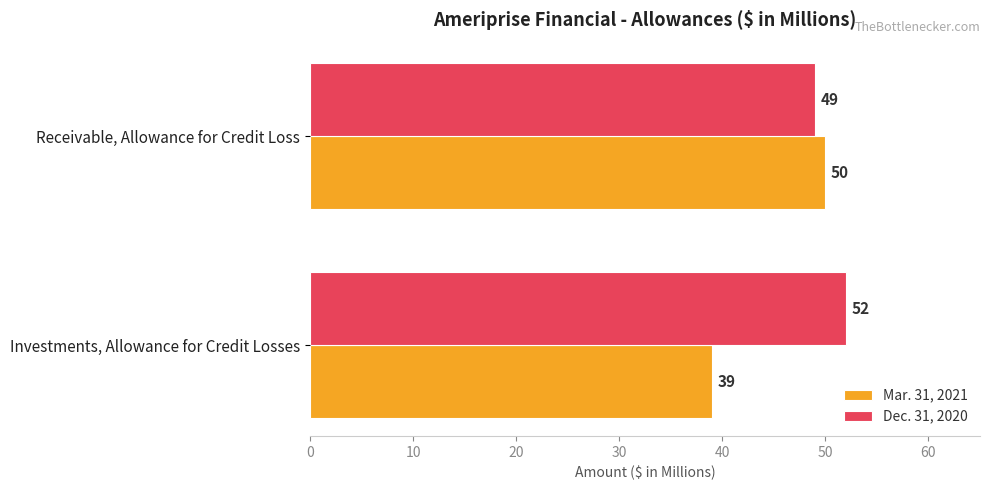

Rank the series by their average value, from lowest to highest.

Mar. 31, 2021, Dec. 31, 2020